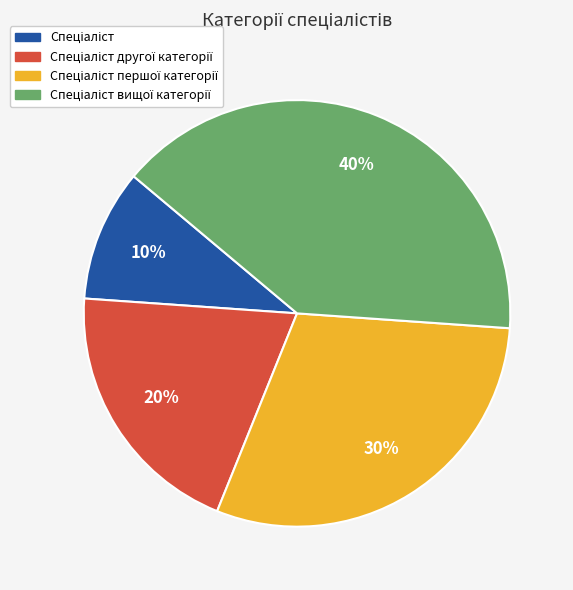

Count the number of slices in the pie.

4